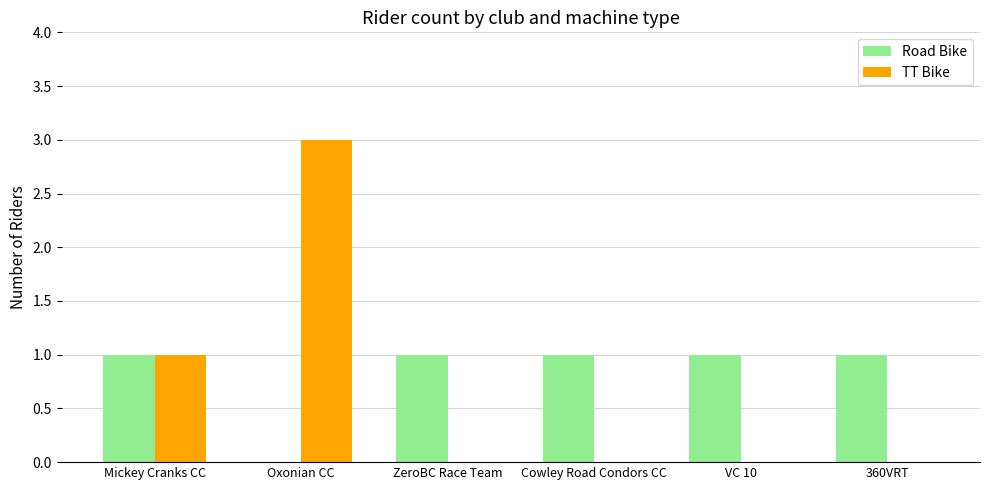

Reading left to right, what are all the values shown in this chart?

Road Bike: 1	0	1	1	1	1
TT Bike: 1	3	0	0	0	0